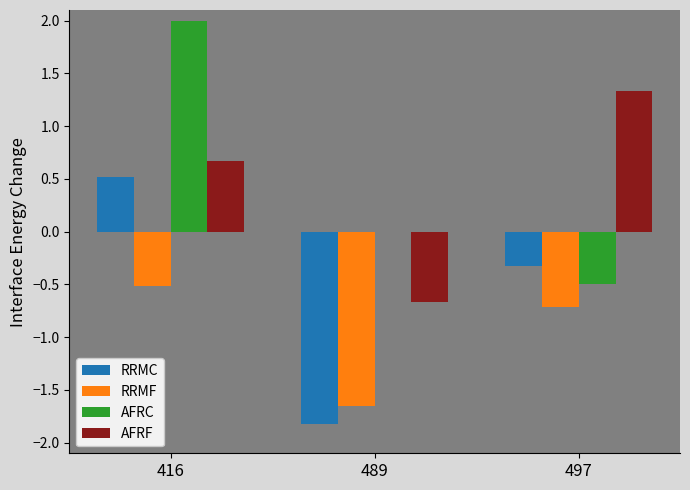

How many groups of bars are there?

3